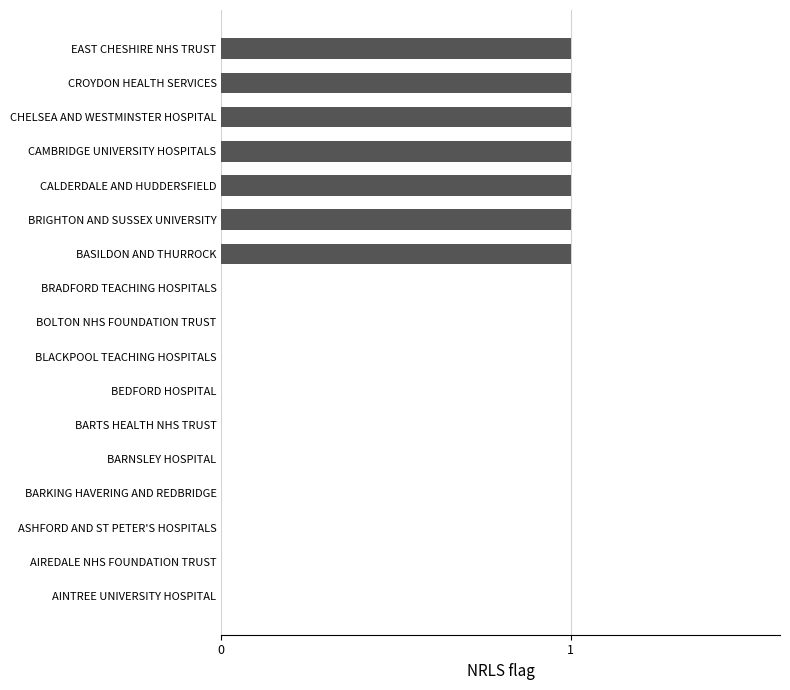

Which has a higher value, BEDFORD HOSPITAL or BRIGHTON AND SUSSEX UNIVERSITY?

BRIGHTON AND SUSSEX UNIVERSITY